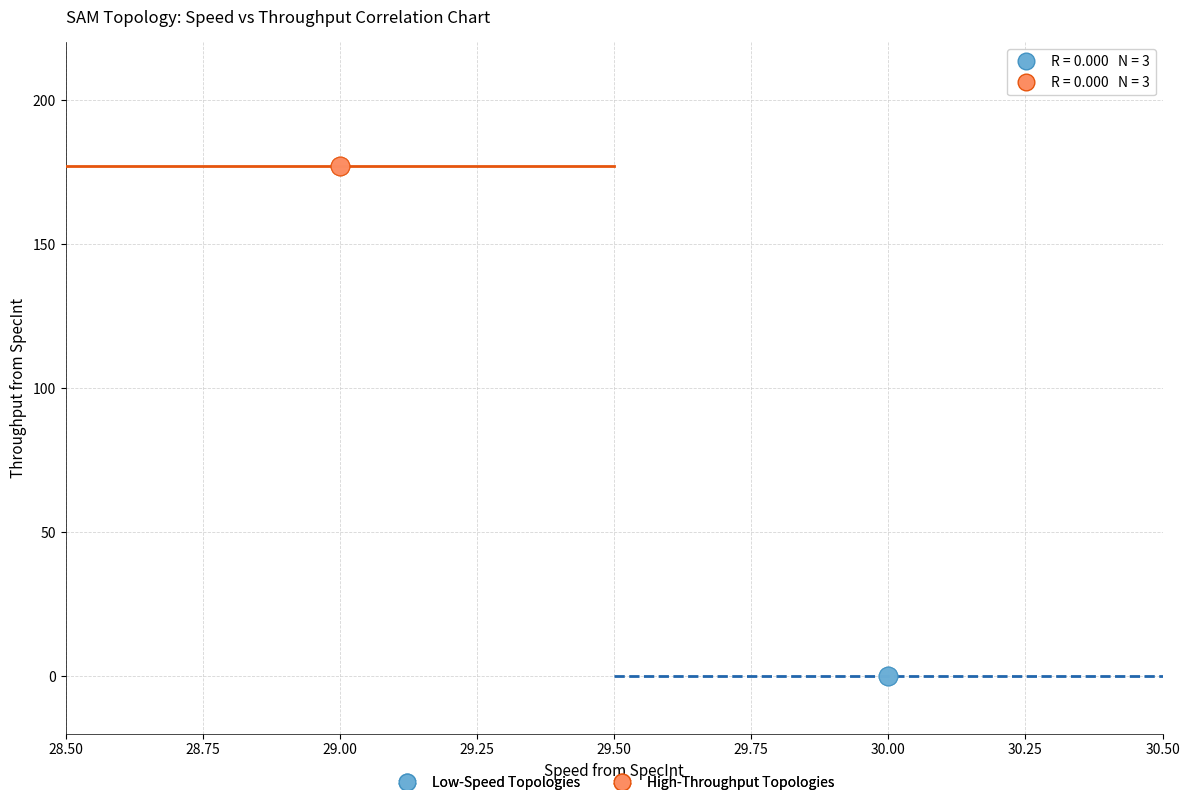

Which series contains the lowest Y value?

Low-Speed Topologies